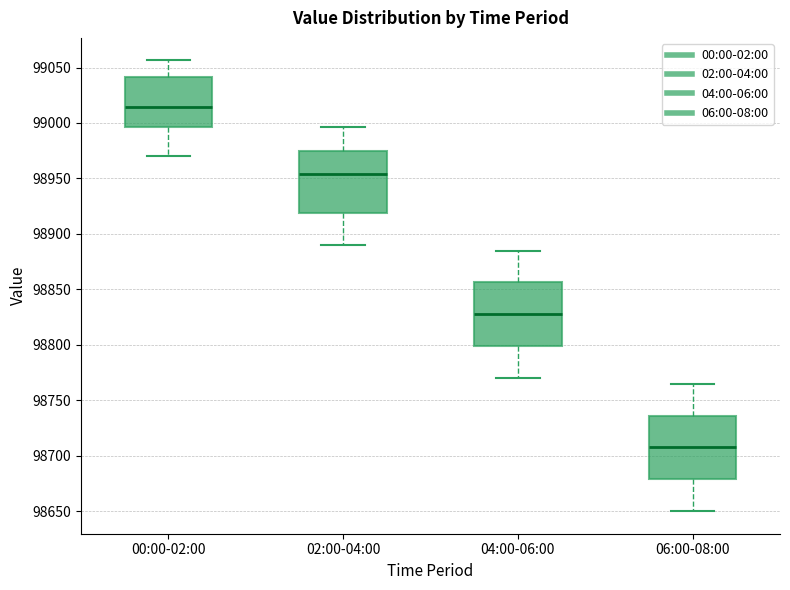

Reading left to right, read every box against the y-axis: the position of its median line, the range the box covers, and the ends of its whiskers. The values are not printed on the chart, so give them approximately, as read against the axis.

00:00-02:00: median 99015, box 98995 to 99040, whiskers 98970 to 99055
02:00-04:00: median 98955, box 98920 to 98975, whiskers 98890 to 98995
04:00-06:00: median 98830, box 98800 to 98855, whiskers 98770 to 98885
06:00-08:00: median 98710, box 98680 to 98735, whiskers 98650 to 98765